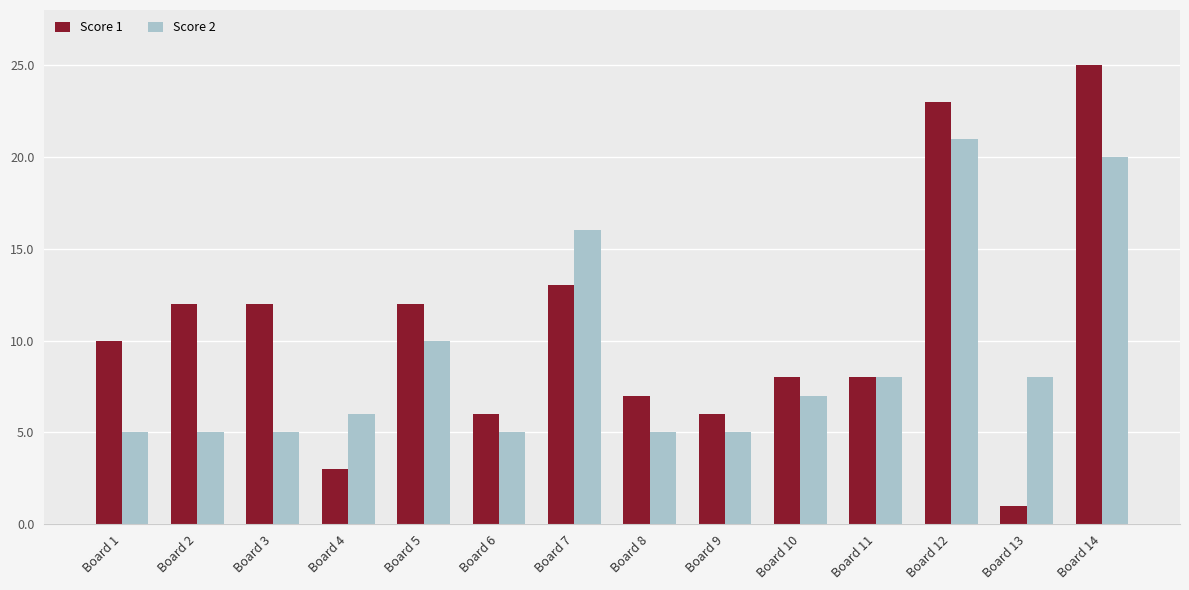

Rank the series by their maximum value, from highest to lowest.

Score 1, Score 2